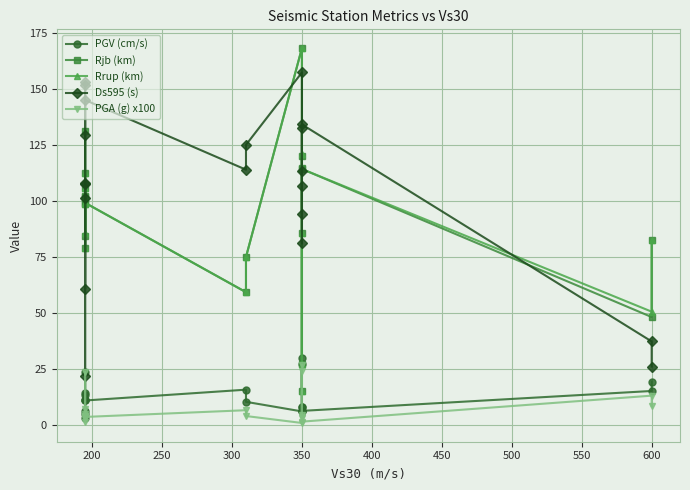

What is the total value across all series at 600?

255.0